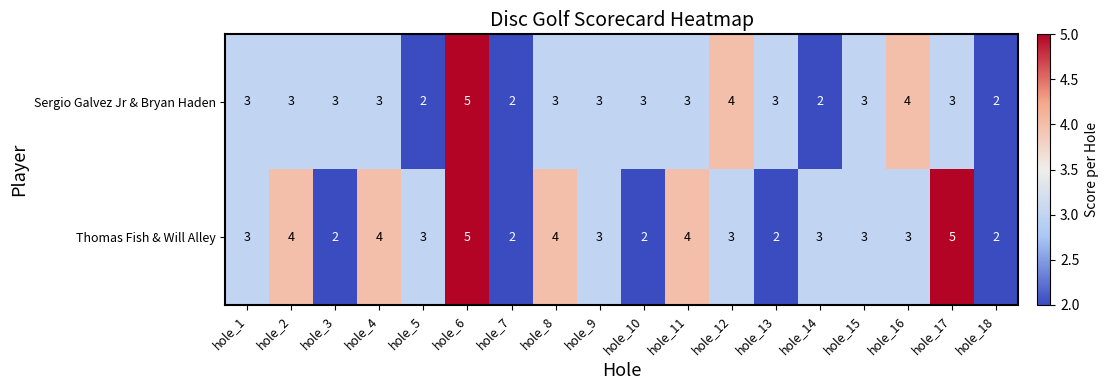

What is the approximate value of Thomas Fish & Will Alley at hole_12?

3